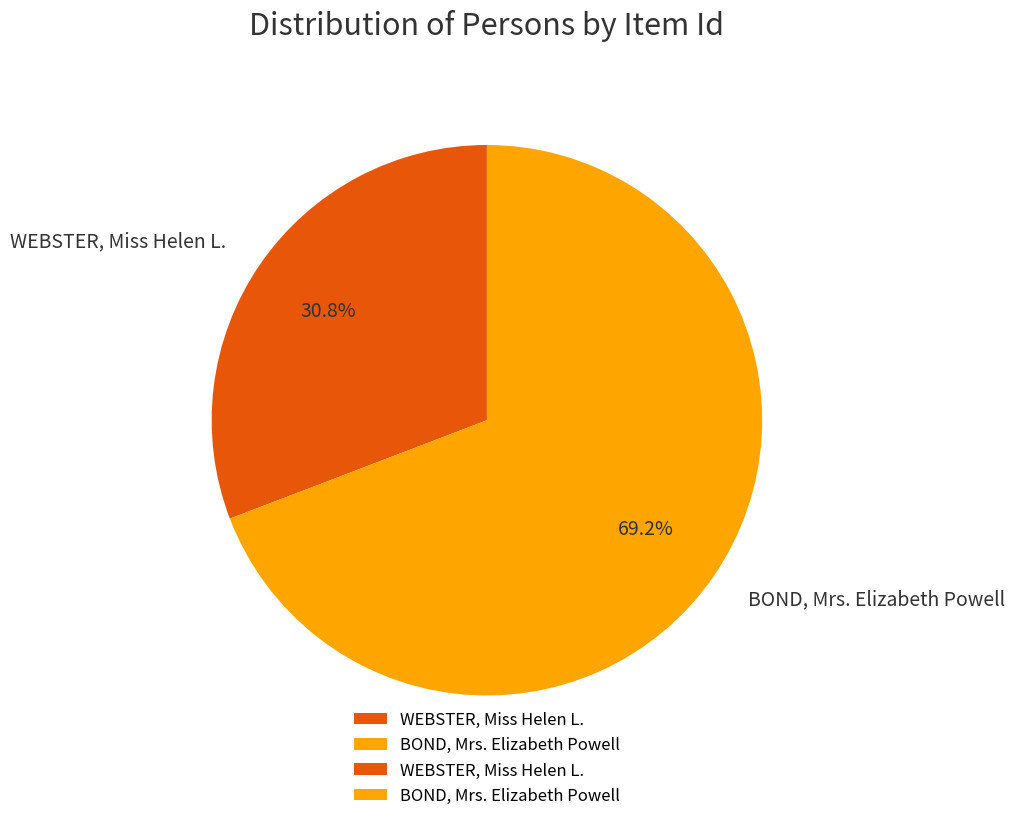

Rank the categories by value from highest to lowest.

BOND, Mrs. Elizabeth Powell, WEBSTER, Miss Helen L.